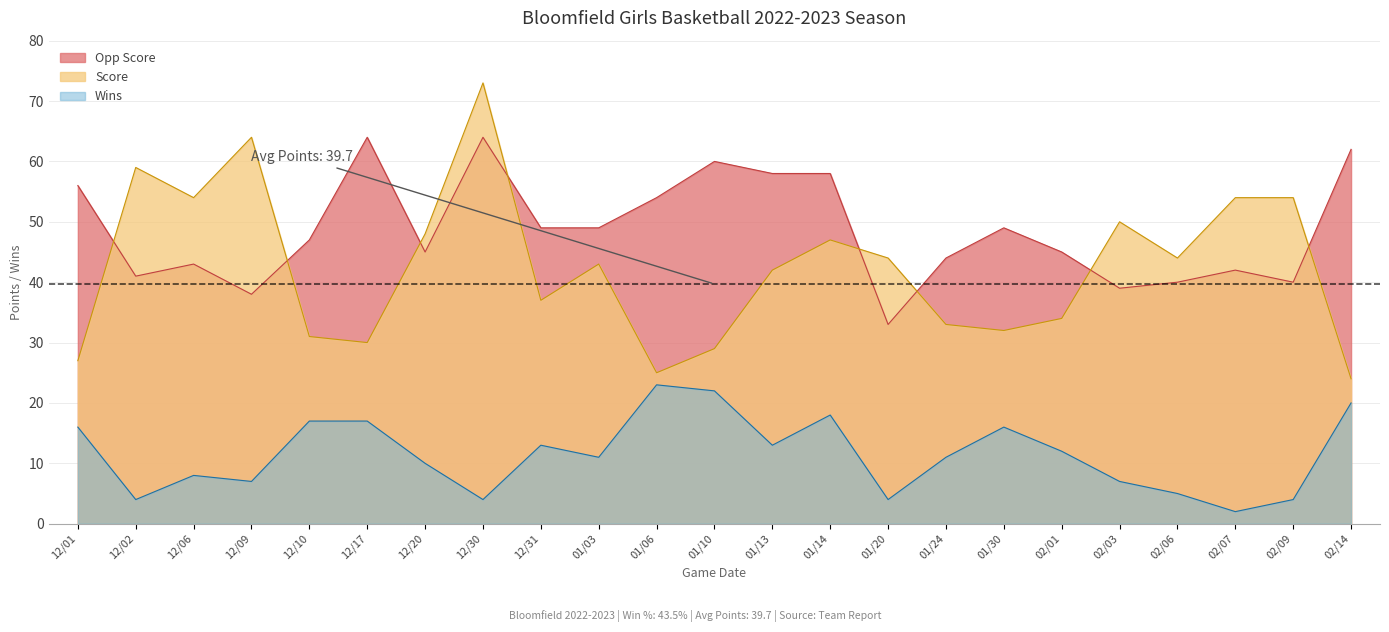

True or false: Wins has more than 2 points higher than both neighbors.

True